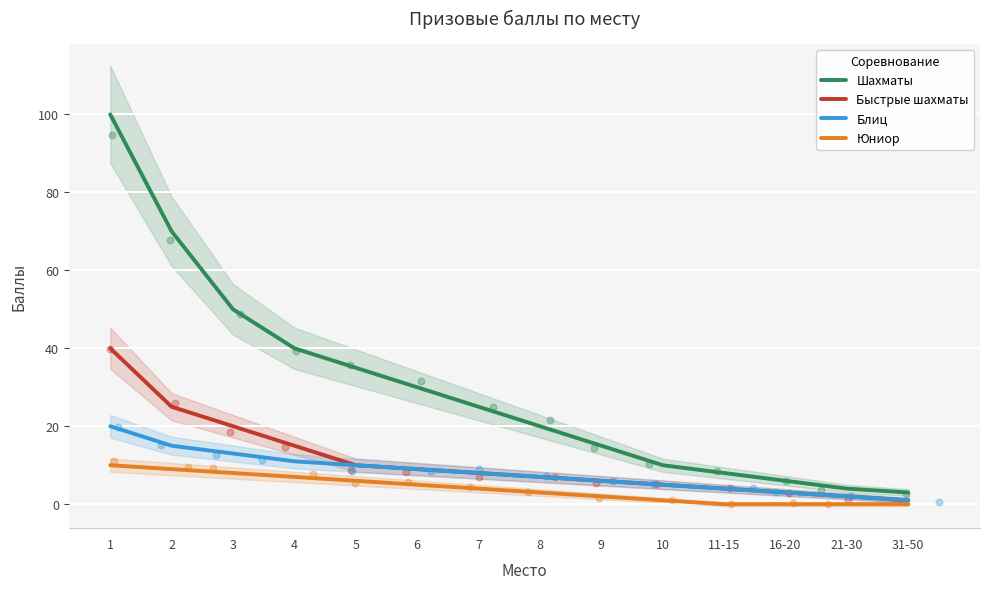

At how many categories does at least one series exceed 72?

1